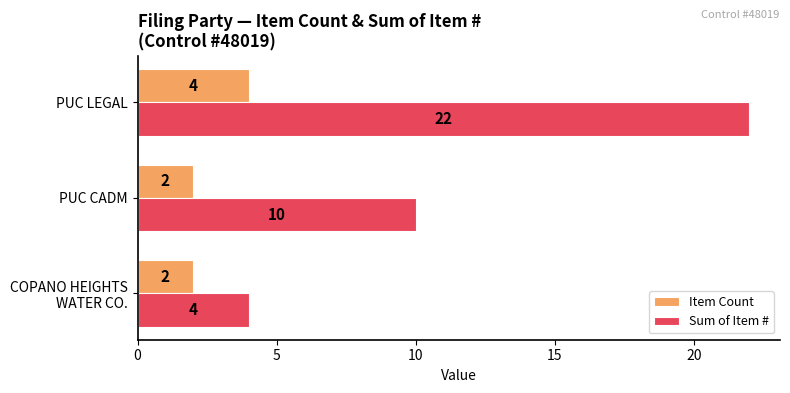

The Item Count series shows 1 at PUC LEGAL. True or false?

False